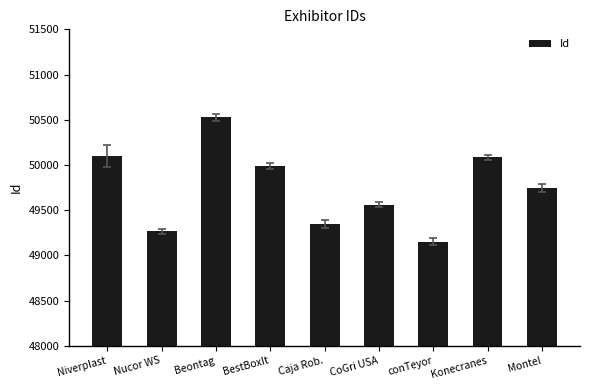

What is the value of the 9th bar from the left?

49748